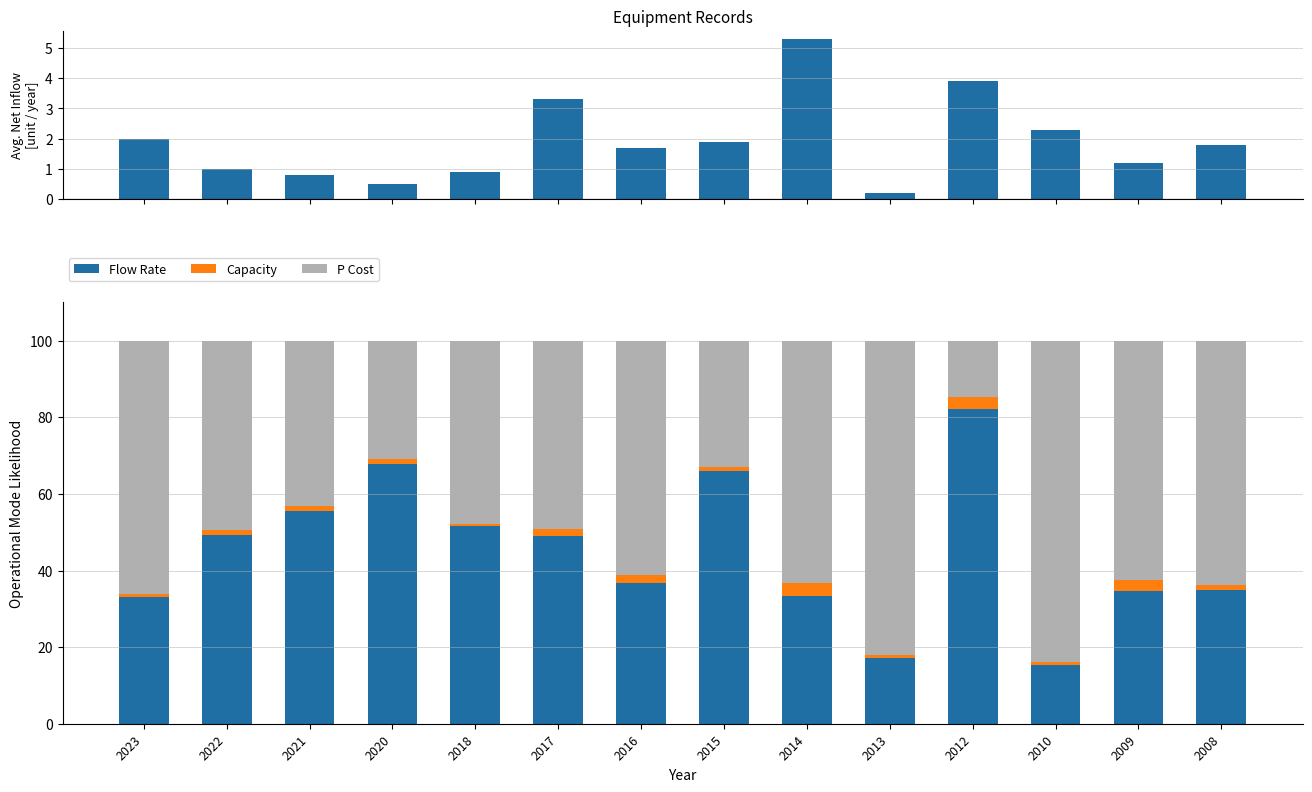

At which category is the sum across all series the highest?

2014